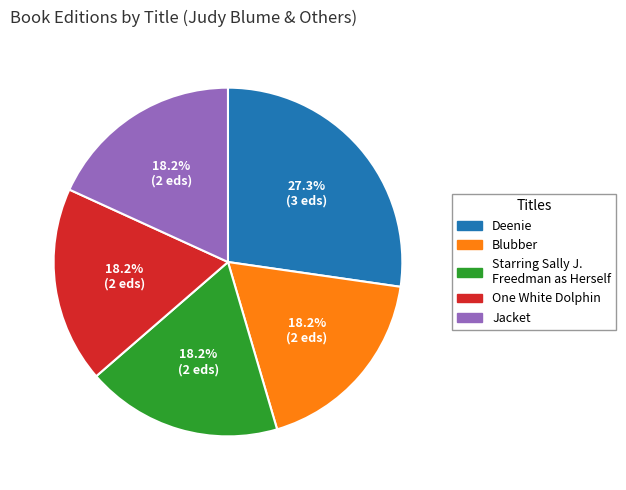

The Jacket slice represents 1% of the pie. True or false?

False